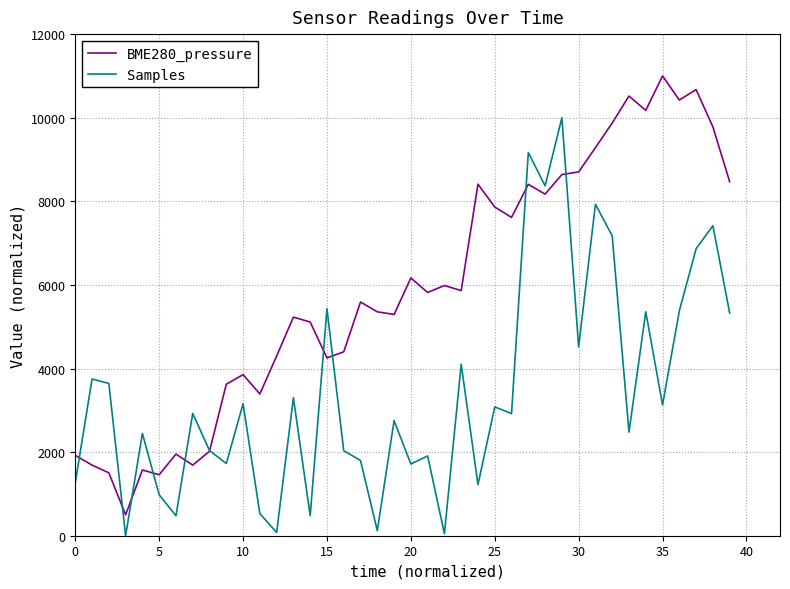

List the series in order of their peak value, lowest first.

Samples, BME280_pressure